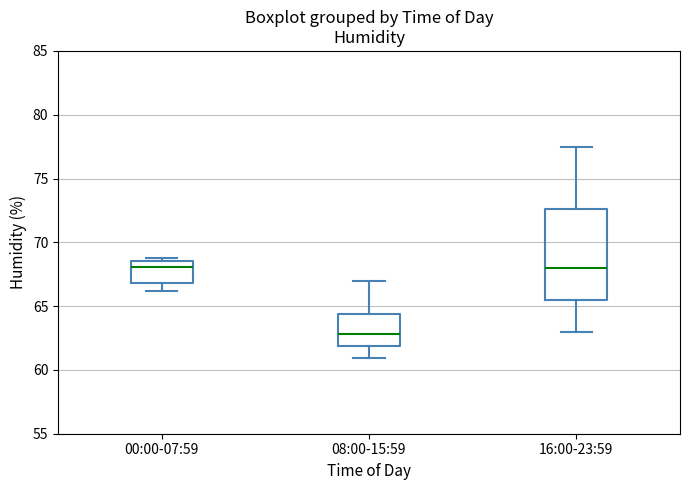

Which box is the tallest, from its lower edge to its upper edge?

16:00-23:59